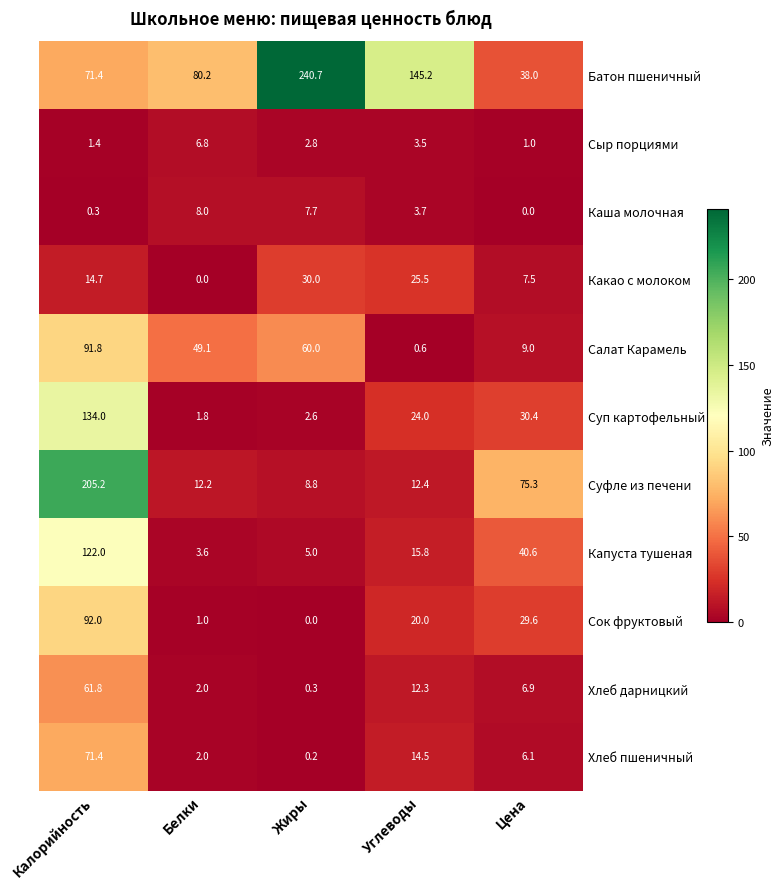

At which category is the sum across all series the highest?

Калорийность